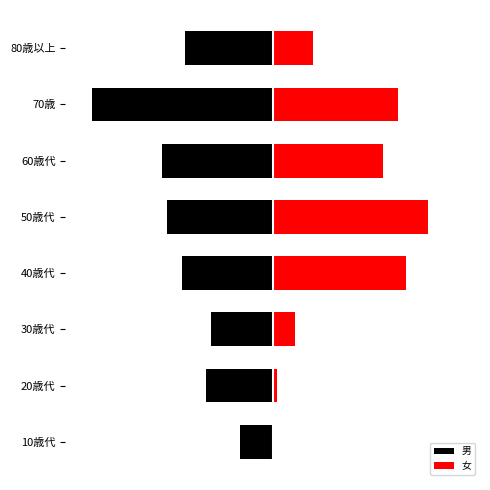

Which series has the widest spread of values?

女